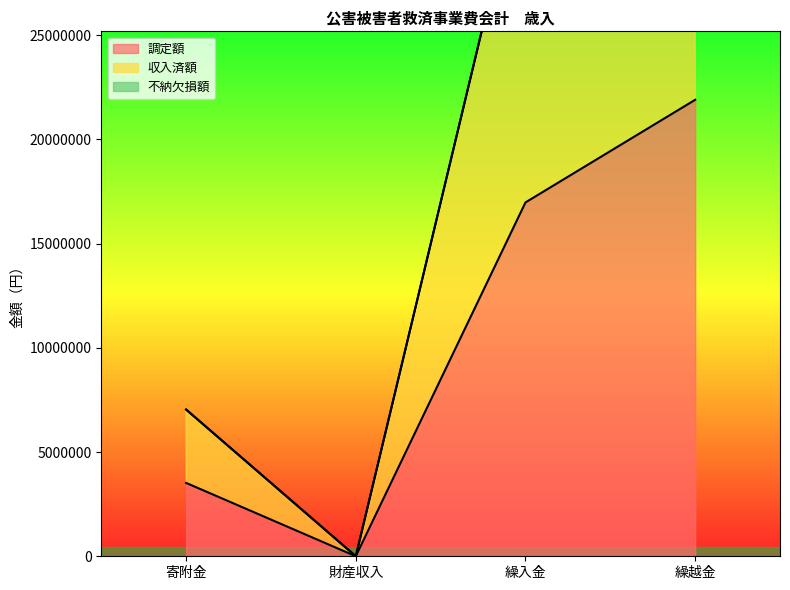

What is the difference between the 調定額 values at 繰越金 and 繰入金?

4922112